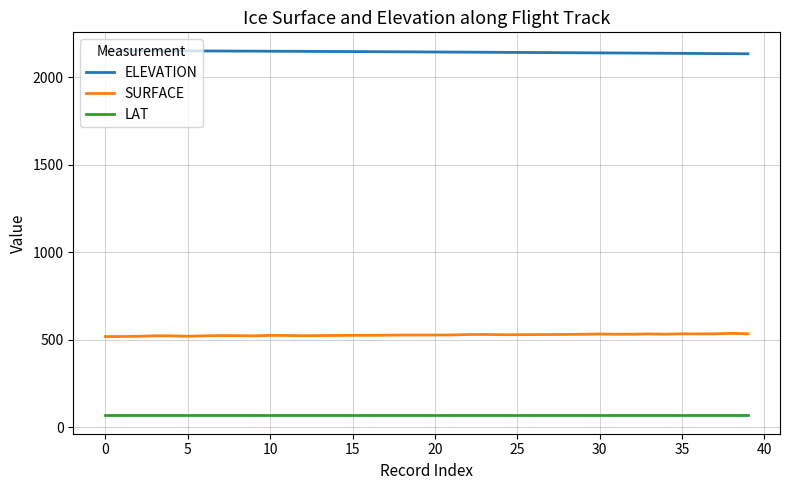

What is the smallest value displayed?

66.7